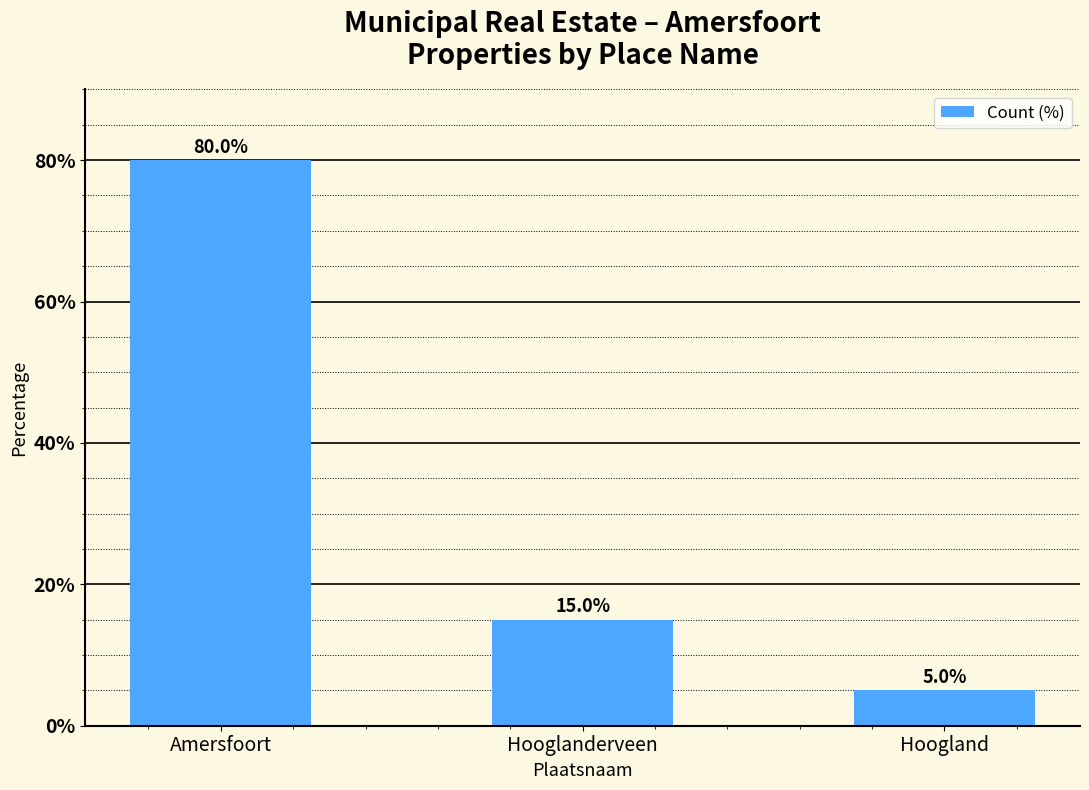

How many bars are there in total?

3